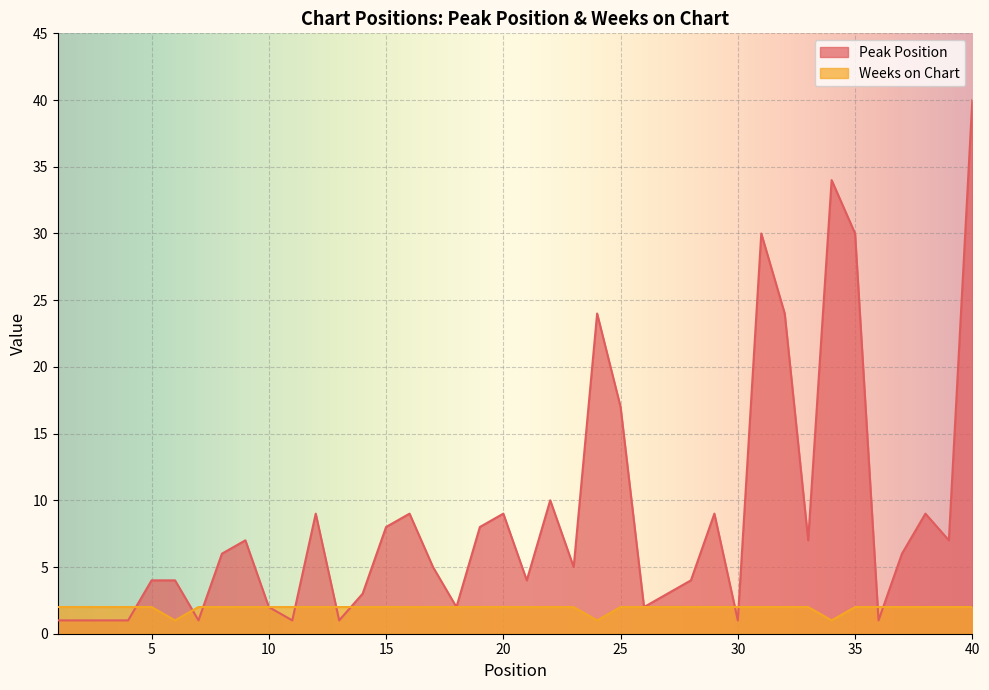

How many interior local valleys does the Peak Position series have?

11